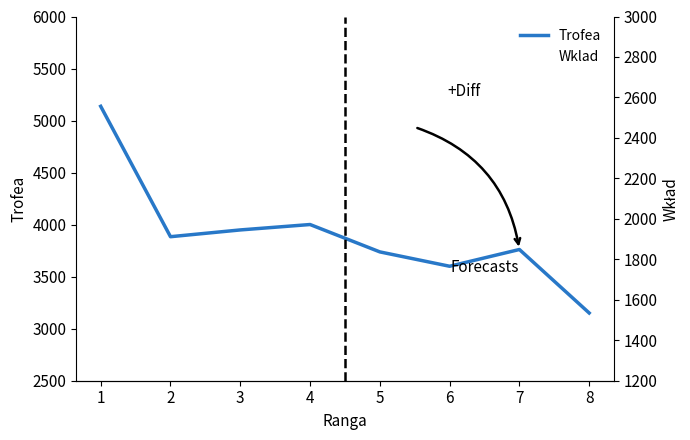

At how many categories does at least one series exceed 4168?

1